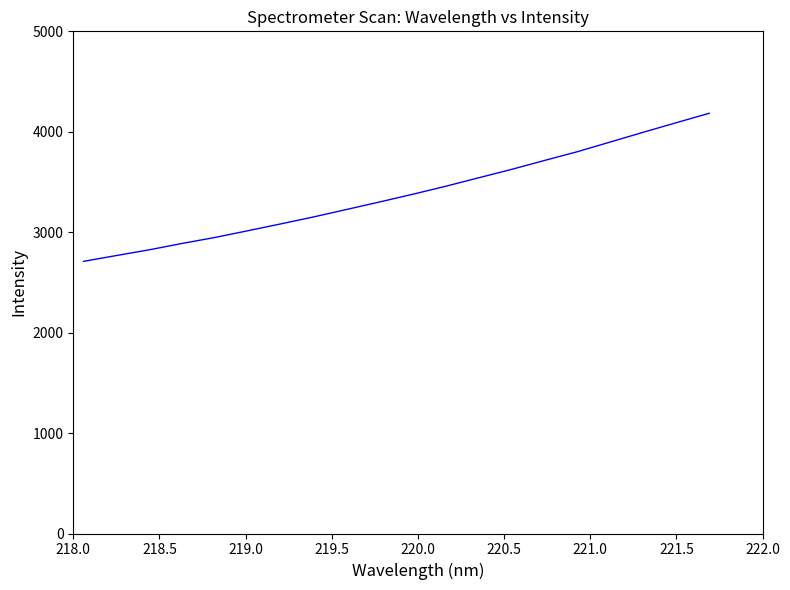

What is the greatest value displayed?

4184.0